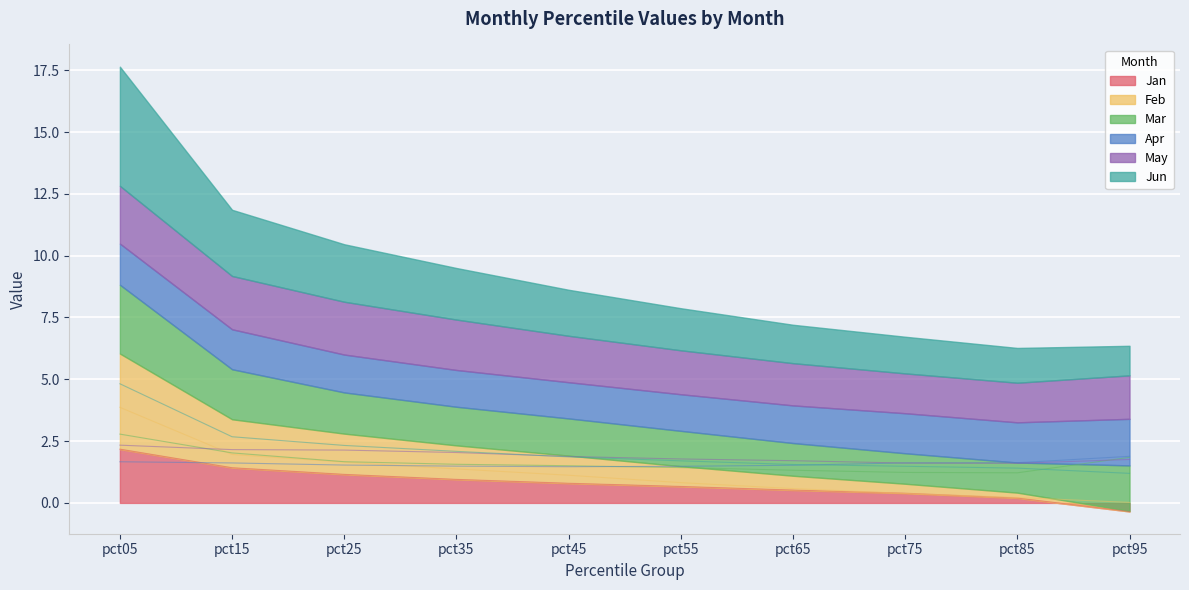

At which category does the chart reach its peak across all series?

pct05